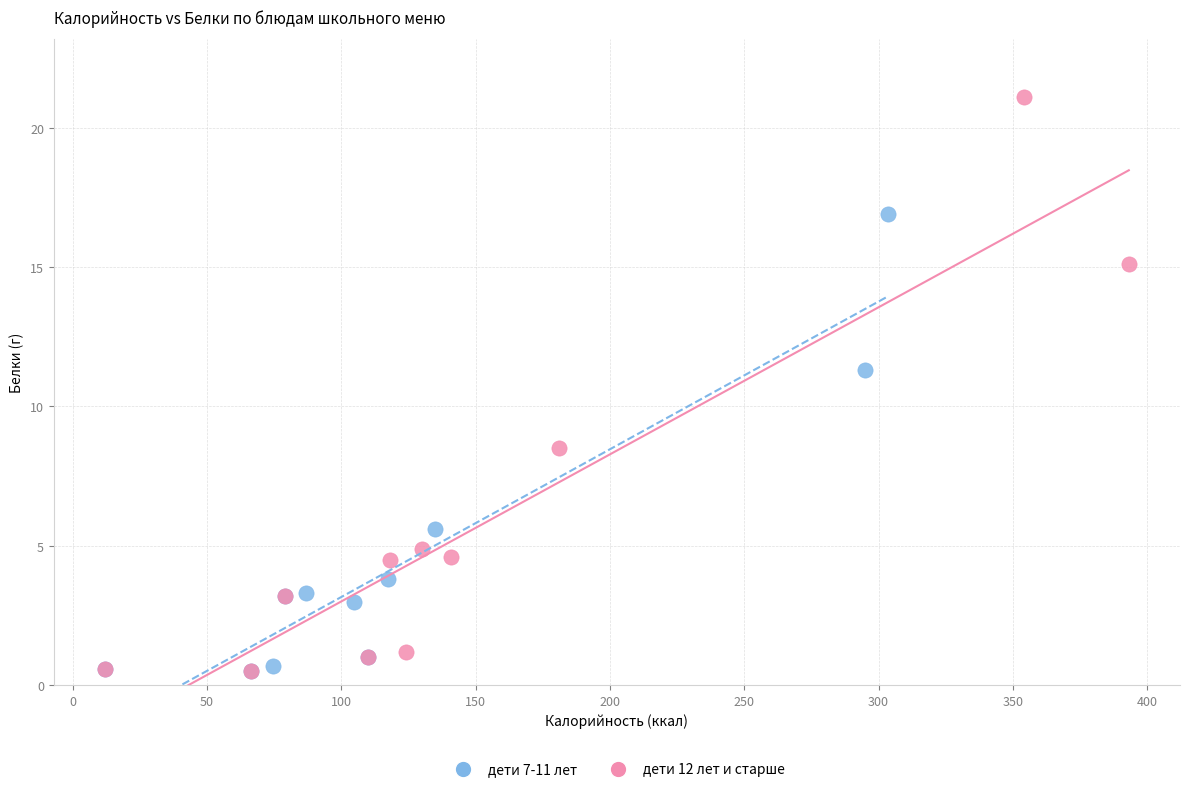

Which series contains the highest Y value?

дети 12 лет и старше